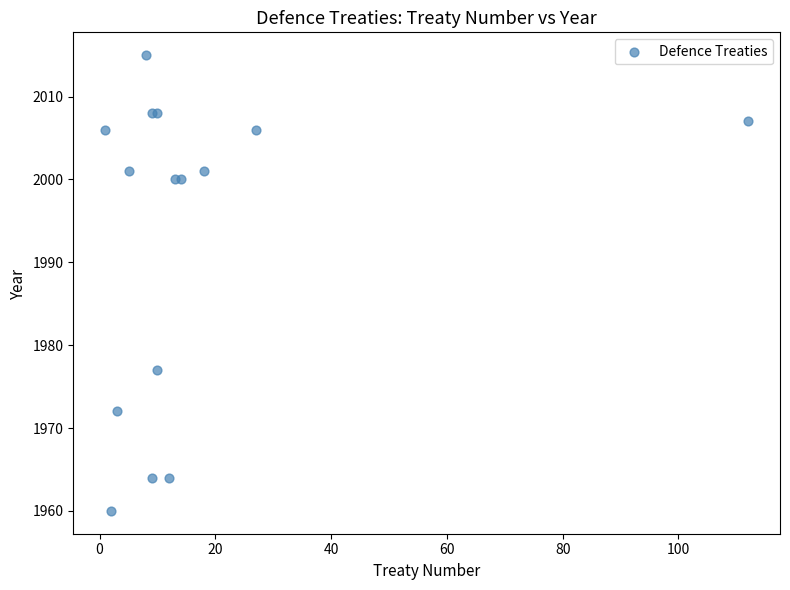

What Y value in the scatter plot is closest to 1987?

1977